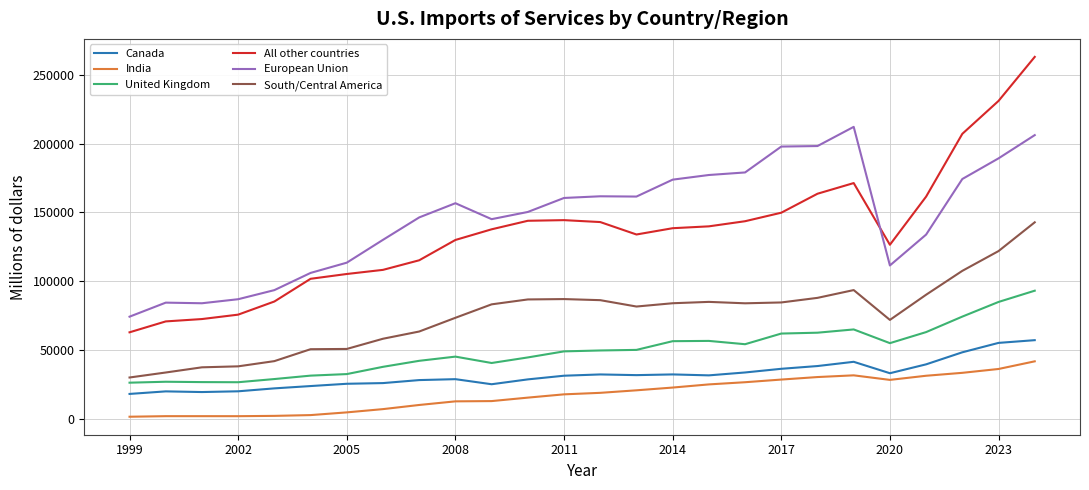

What is the difference between the second highest and second lowest values in the India series?

34317